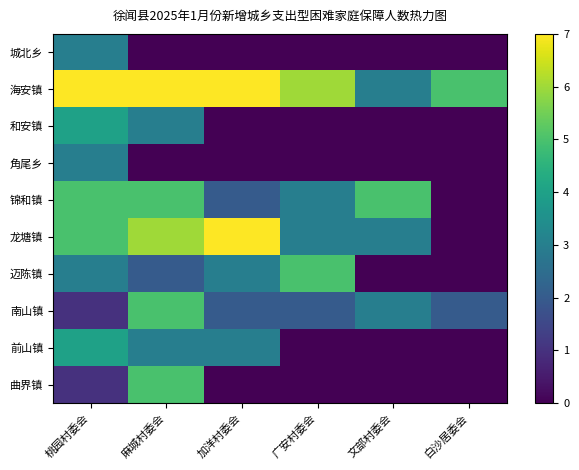

Reading right to left, extract all data points from this chart.

城北乡: 白沙居委会=0	文部村委会=0	广安村委会=0	加洋村委会=0	麻城村委会=0	桃园村委会=3
海安镇: 白沙居委会=5	文部村委会=3	广安村委会=6	加洋村委会=7	麻城村委会=7	桃园村委会=7
和安镇: 白沙居委会=0	文部村委会=0	广安村委会=0	加洋村委会=0	麻城村委会=3	桃园村委会=4
角尾乡: 白沙居委会=0	文部村委会=0	广安村委会=0	加洋村委会=0	麻城村委会=0	桃园村委会=3
锦和镇: 白沙居委会=0	文部村委会=5	广安村委会=3	加洋村委会=2	麻城村委会=5	桃园村委会=5
龙塘镇: 白沙居委会=0	文部村委会=3	广安村委会=3	加洋村委会=7	麻城村委会=6	桃园村委会=5
迈陈镇: 白沙居委会=0	文部村委会=0	广安村委会=5	加洋村委会=3	麻城村委会=2	桃园村委会=3
南山镇: 白沙居委会=2	文部村委会=3	广安村委会=2	加洋村委会=2	麻城村委会=5	桃园村委会=1
前山镇: 白沙居委会=0	文部村委会=0	广安村委会=0	加洋村委会=3	麻城村委会=3	桃园村委会=4
曲界镇: 白沙居委会=0	文部村委会=0	广安村委会=0	加洋村委会=0	麻城村委会=5	桃园村委会=1